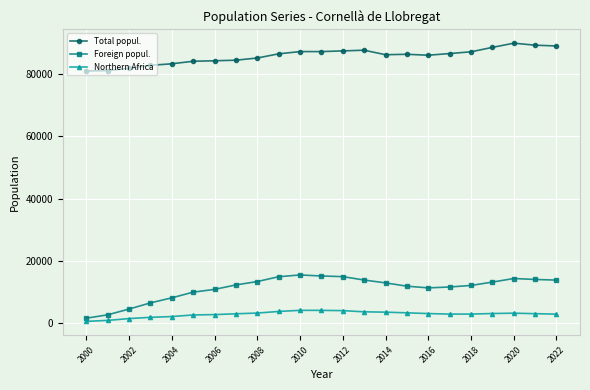

True or false: Total popul. and Foreign popul. cross at least once.

False